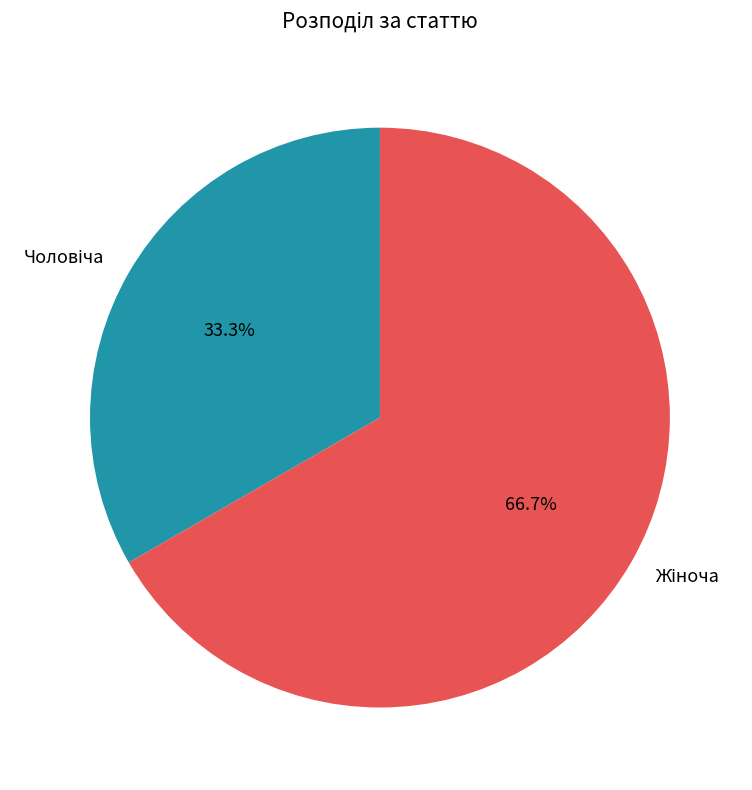

Is there any slice that represents more than half of the pie?

Yes